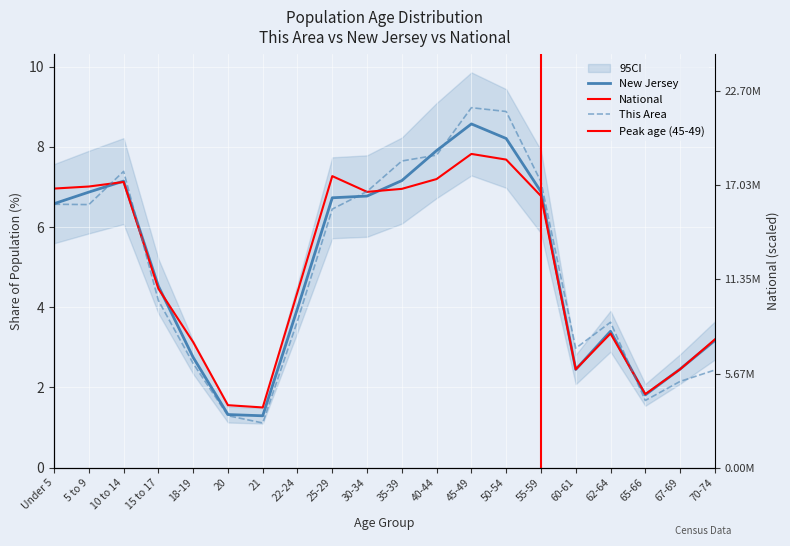

Which series changed the most between 5 to 9 and 55-59?

This Area